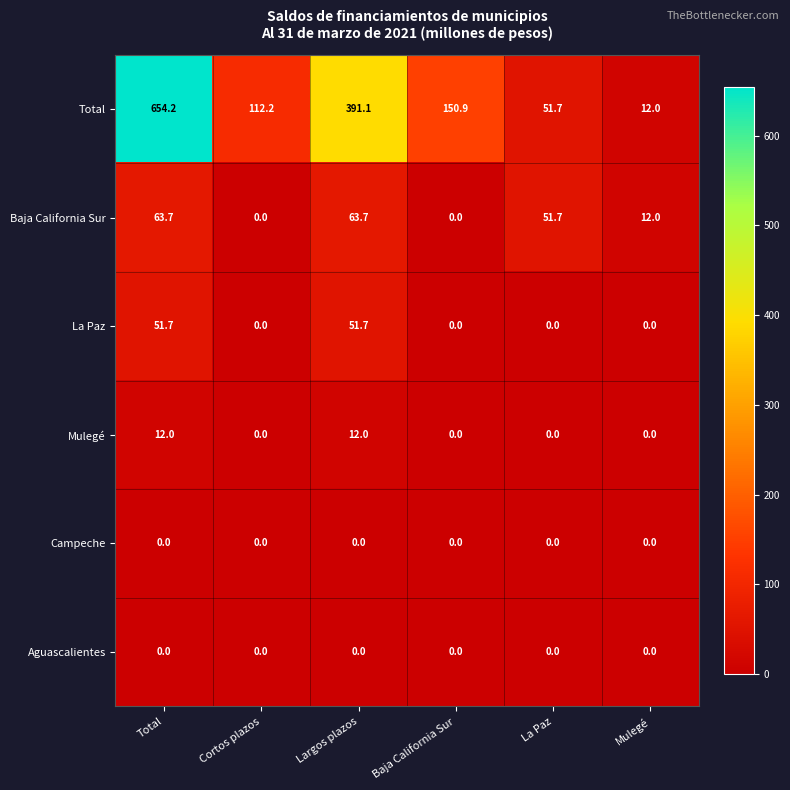

Where is Total nearest to the value 333?

Largos plazos